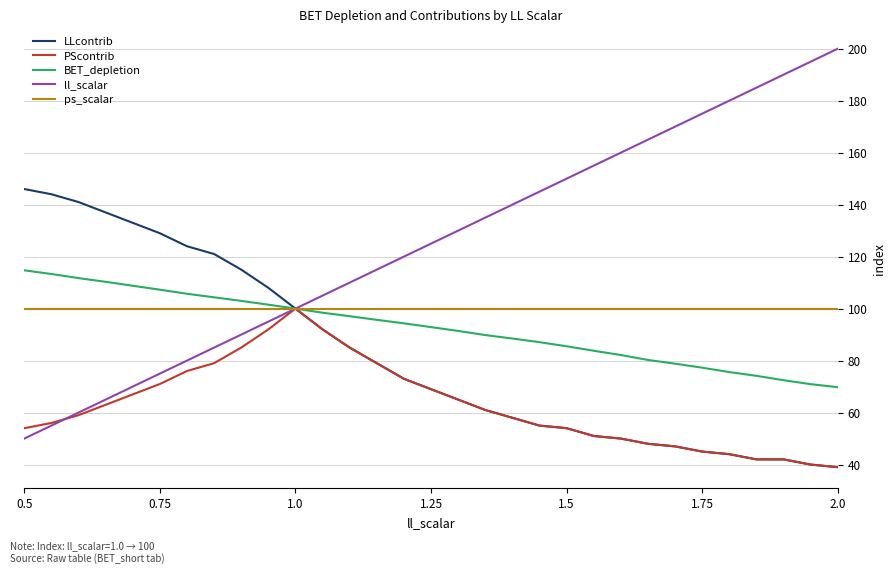

What is the smallest value displayed?

39.0